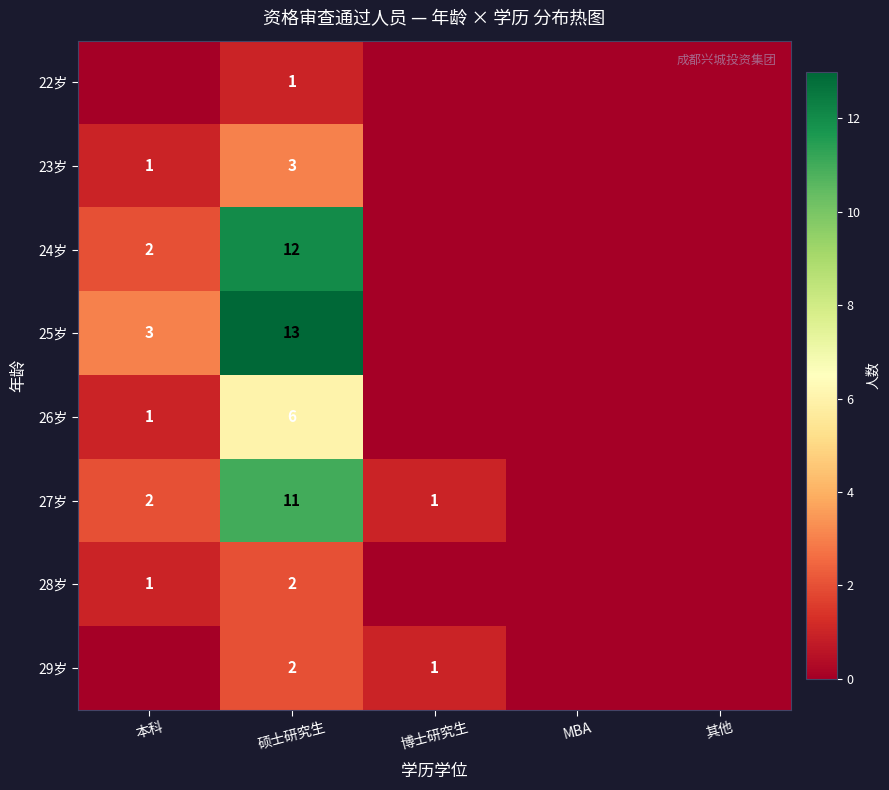

Is it true that 29岁 equals 1 at 博士研究生?

True